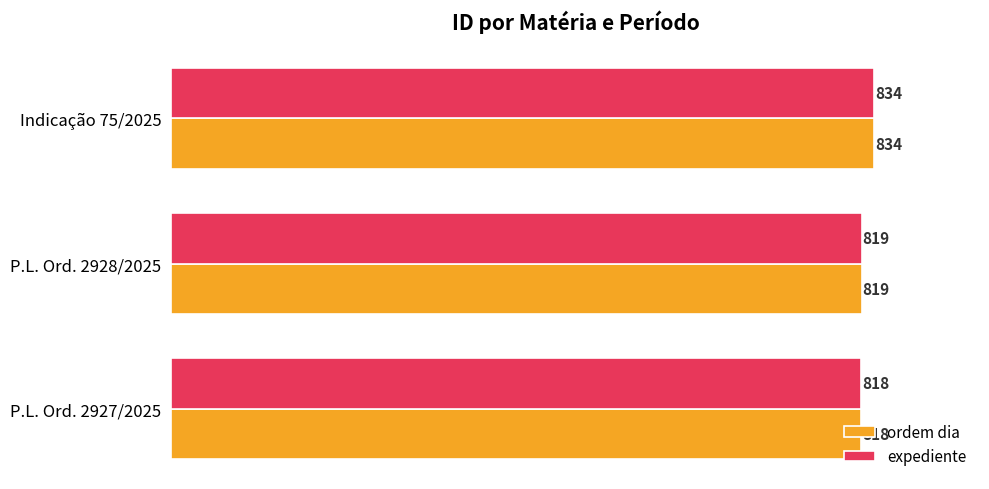

Rank the categories by expediente value from lowest to highest.

P.L. Ord. 2927/2025, P.L. Ord. 2928/2025, Indicação 75/2025